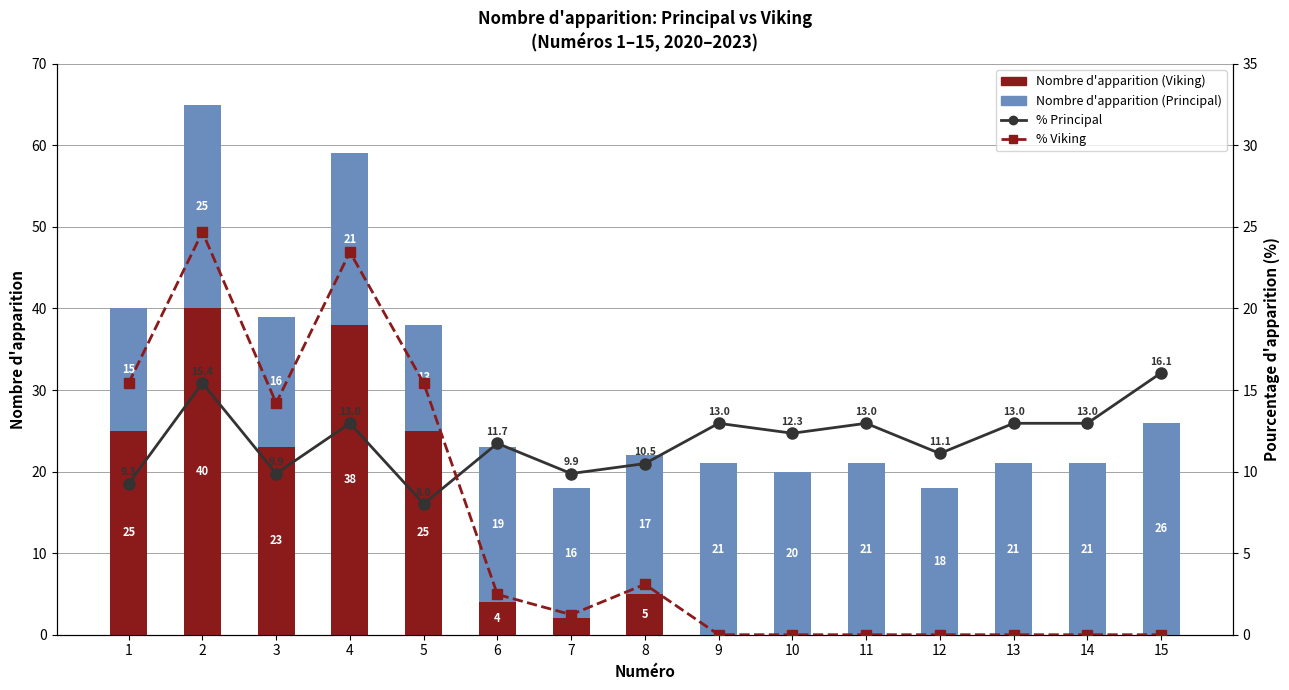

True or false: Pourcentage d'apparition (Viking) has a value of 9.2 at 1.

False